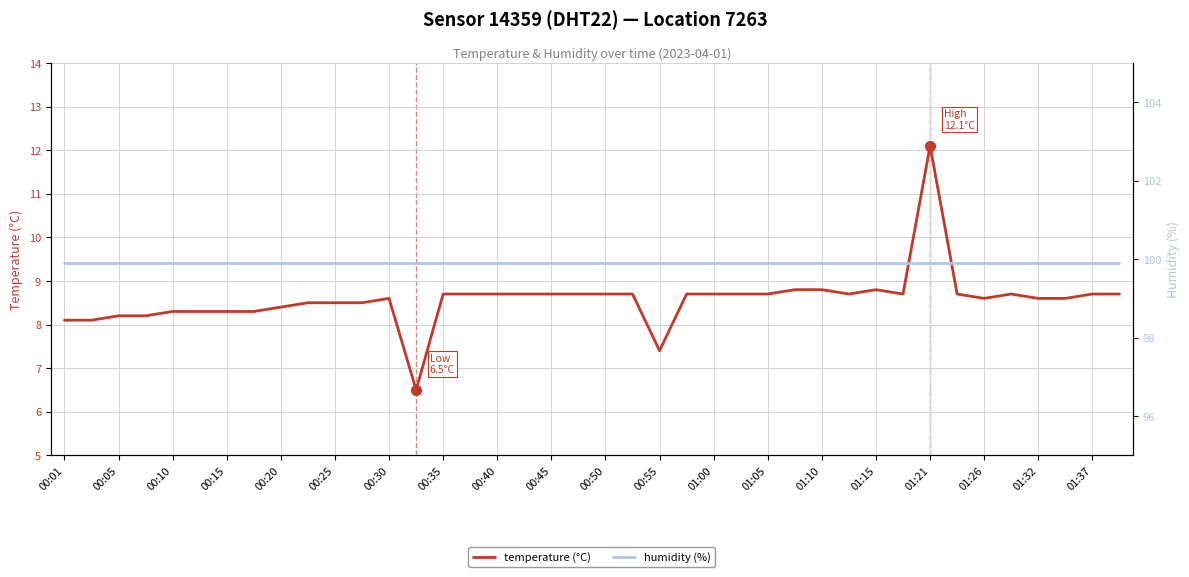

Which series has the largest Y range (max minus min)?

temperature (°C)